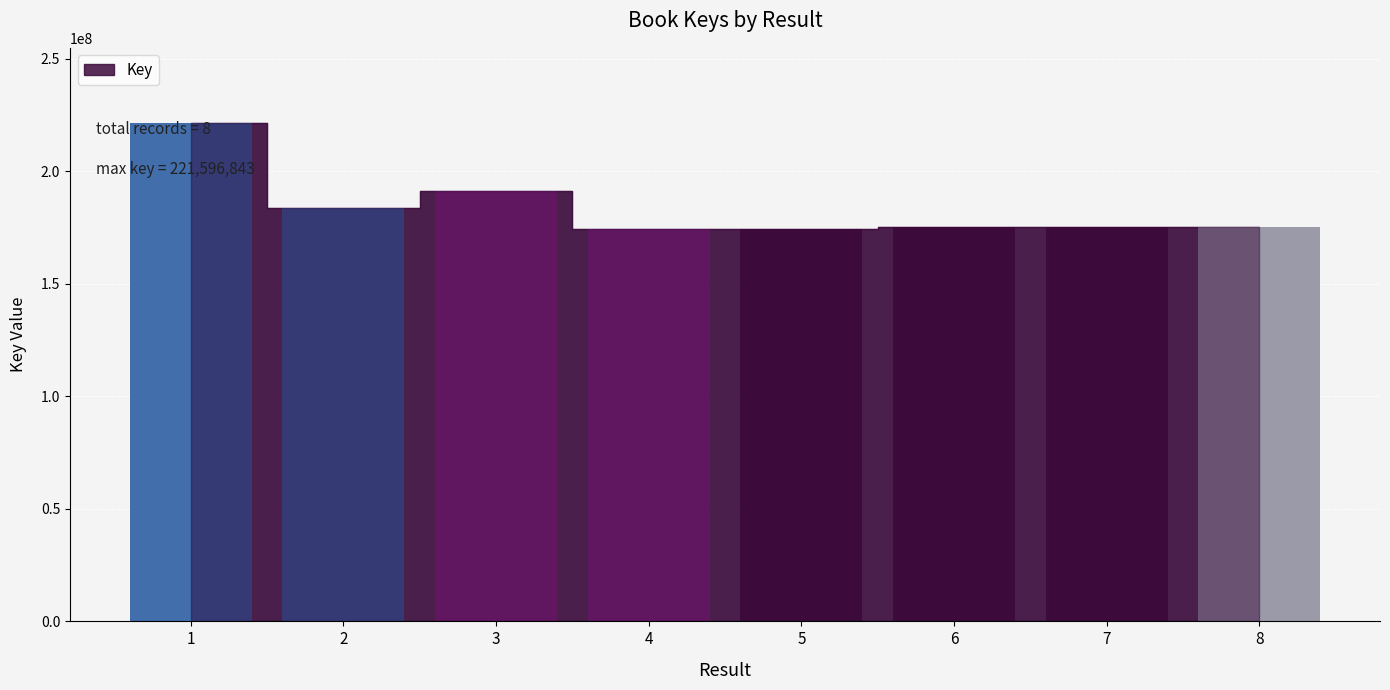

What is the ratio of the value at 4 to the value at 3?

0.9